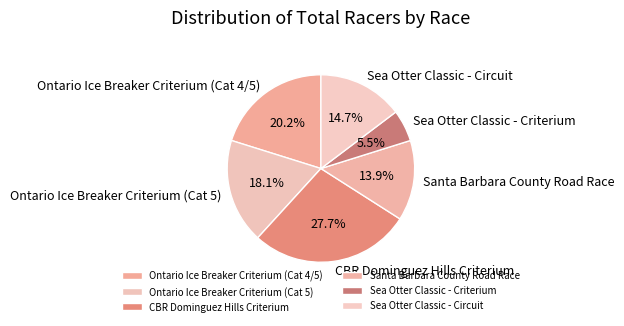

Approximately how many times larger is the value at Sea Otter Classic - Criterium compared to Santa Barbara County Road Race?

0.4